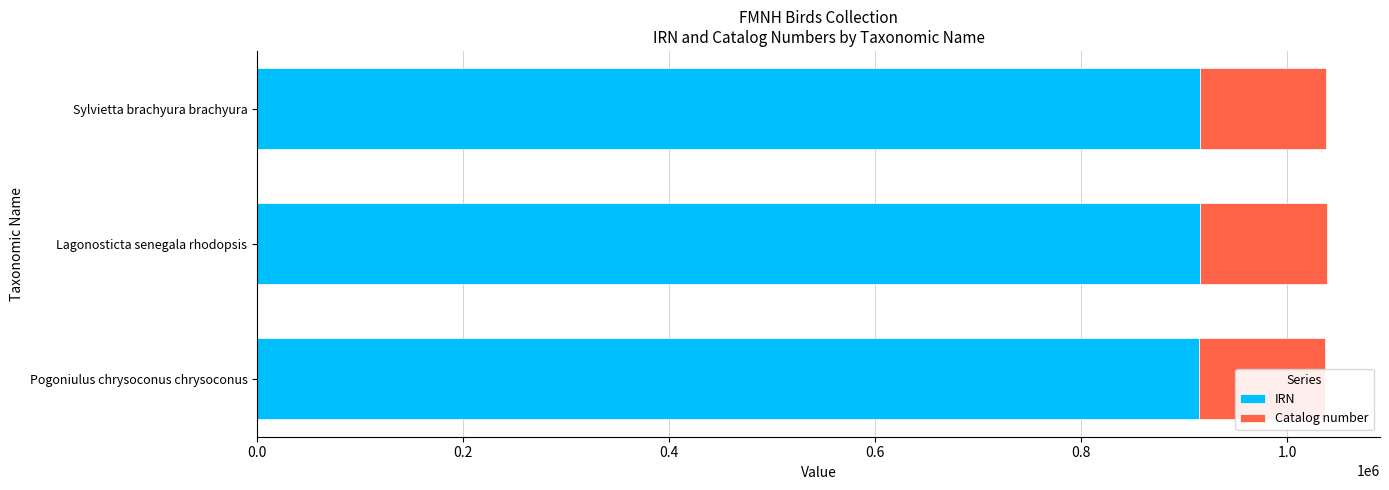

Rank the series at Sylvietta brachyura brachyura from highest to lowest value.

IRN, Catalog number